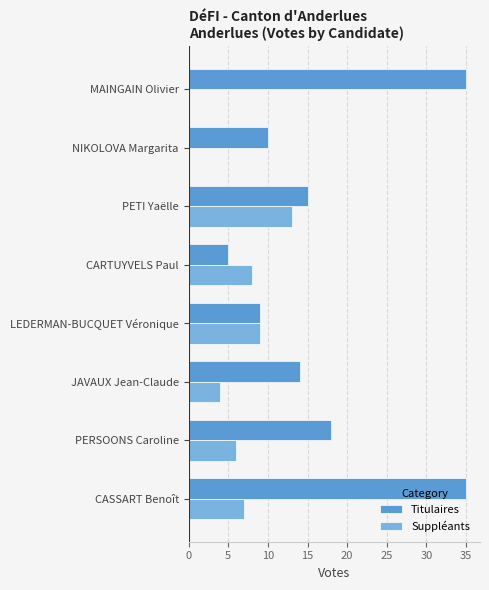

How many categories are shown in the chart?

8